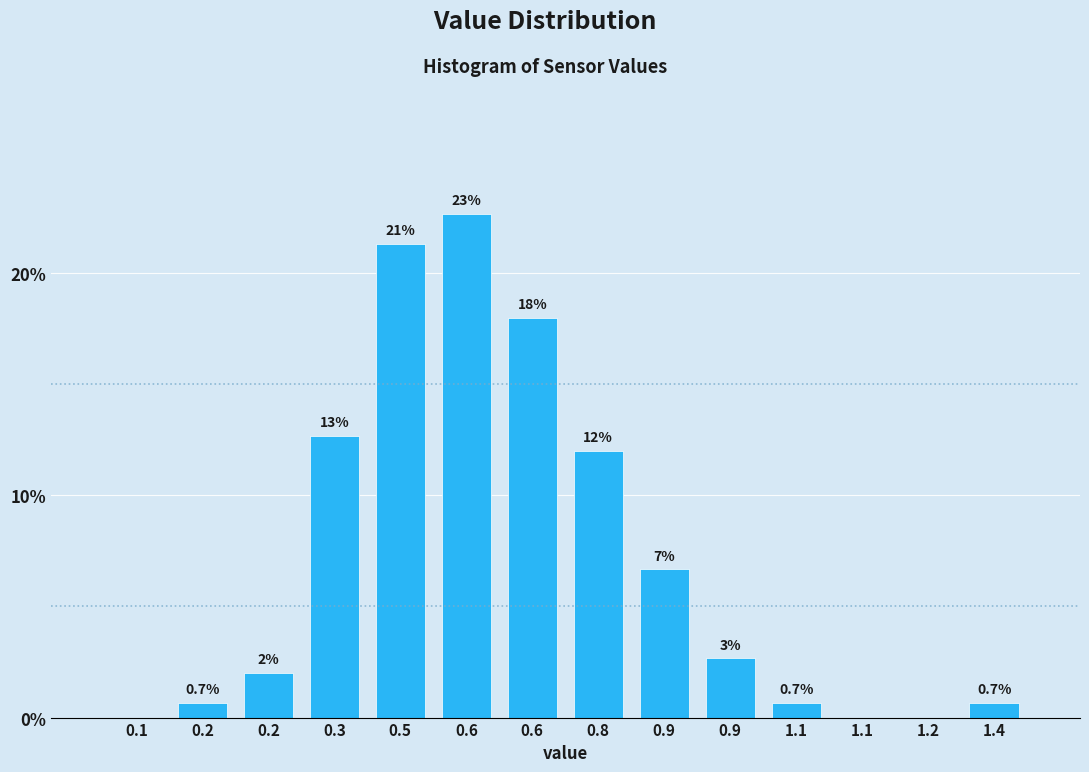

How many data points does each series have?

14